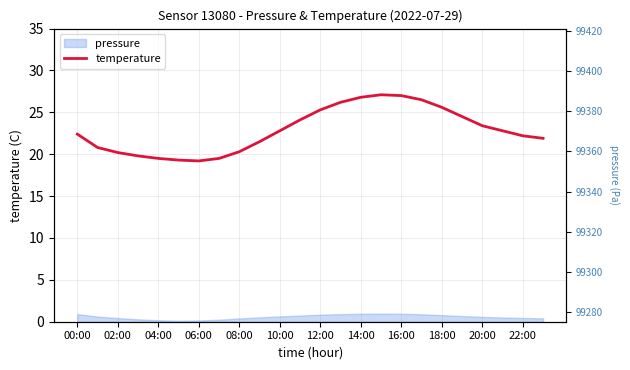

Where is the data nearest to the value 23?

10:00